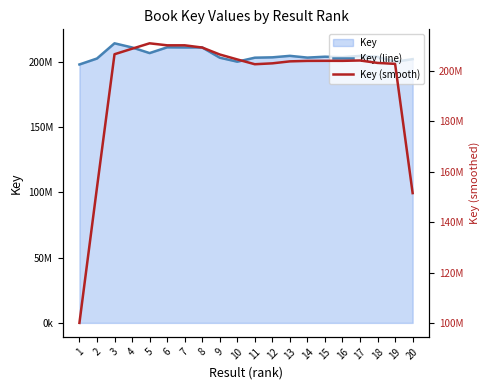

What is the difference between the Key (line) values at 18 and 17?

719191.0